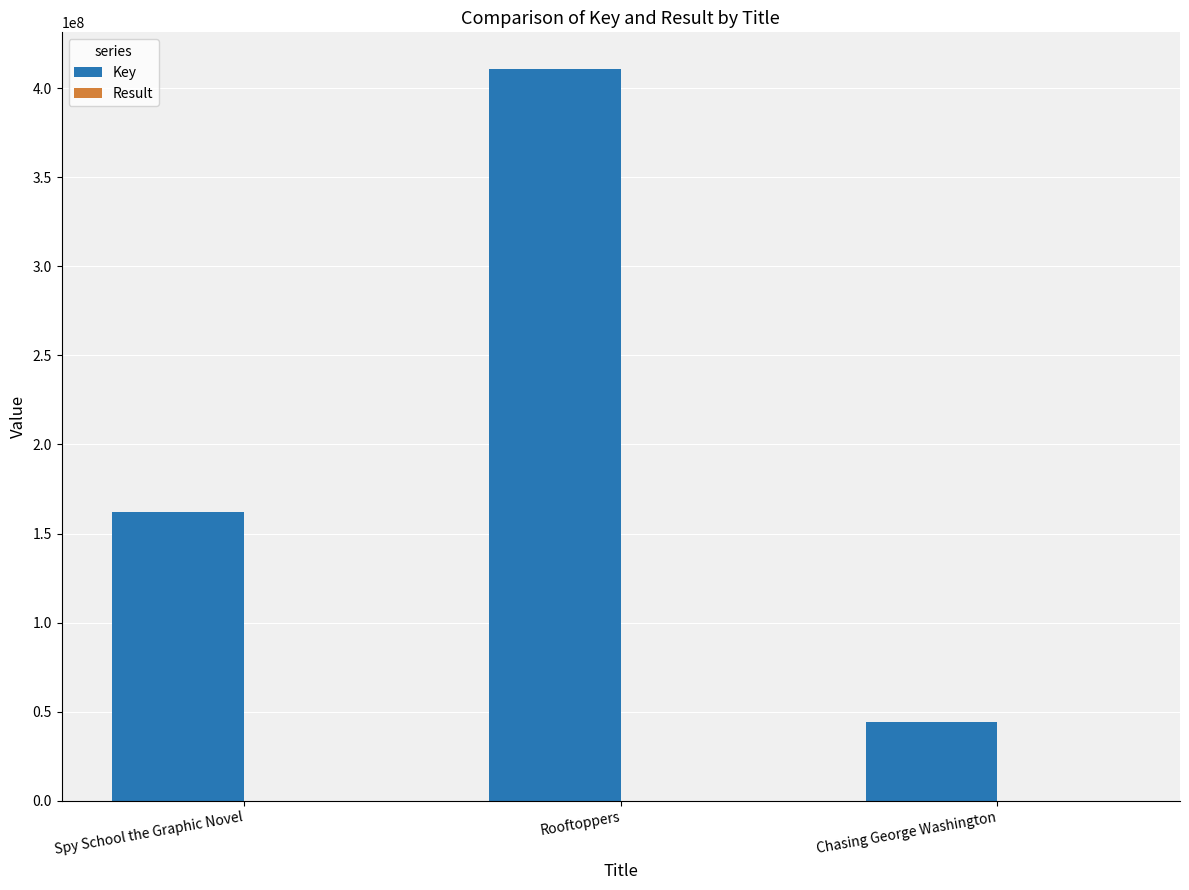

What is the maximum value for Key?

410789826